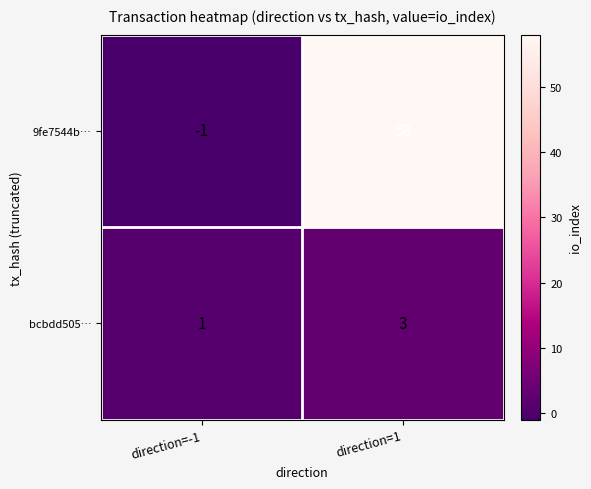

Reading right to left, list all the values displayed in this chart.

9fe7544b…: direction=1=58	direction=-1=-1
bcbdd505…: direction=1=3	direction=-1=1